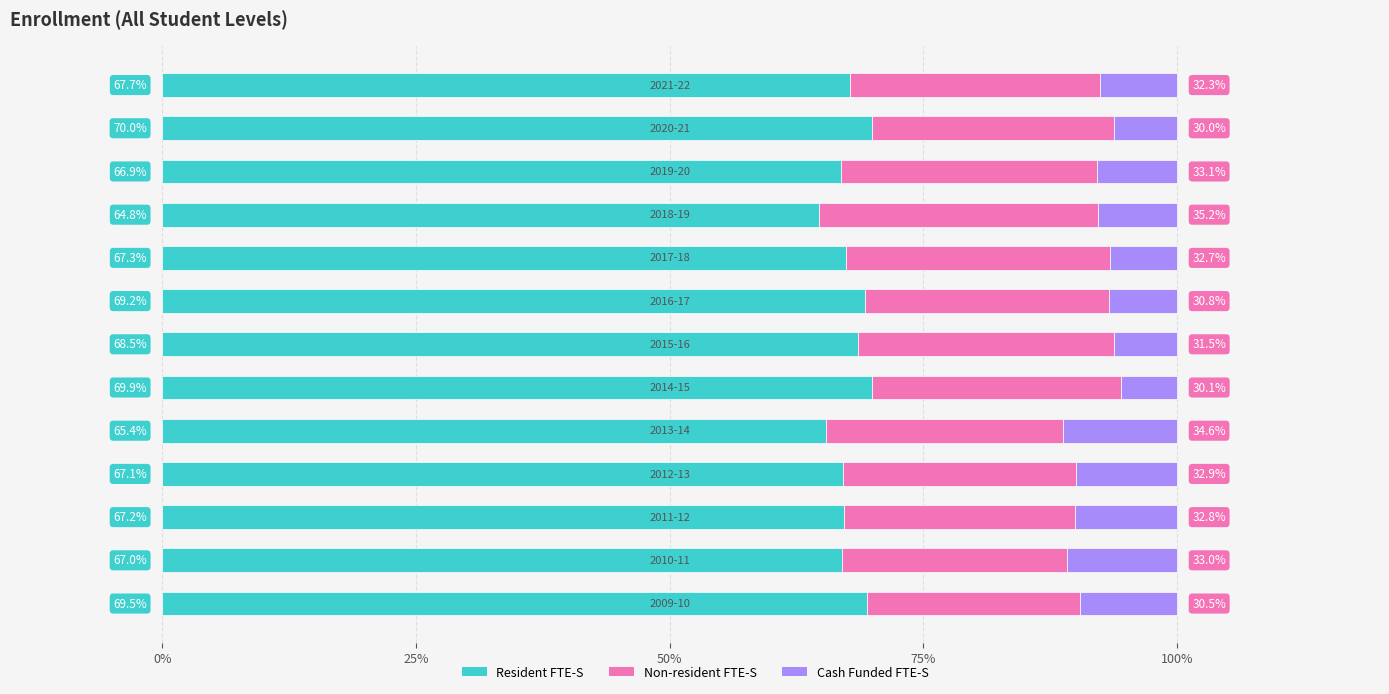

What is the average value of the Resident FTE-S series?

67.7